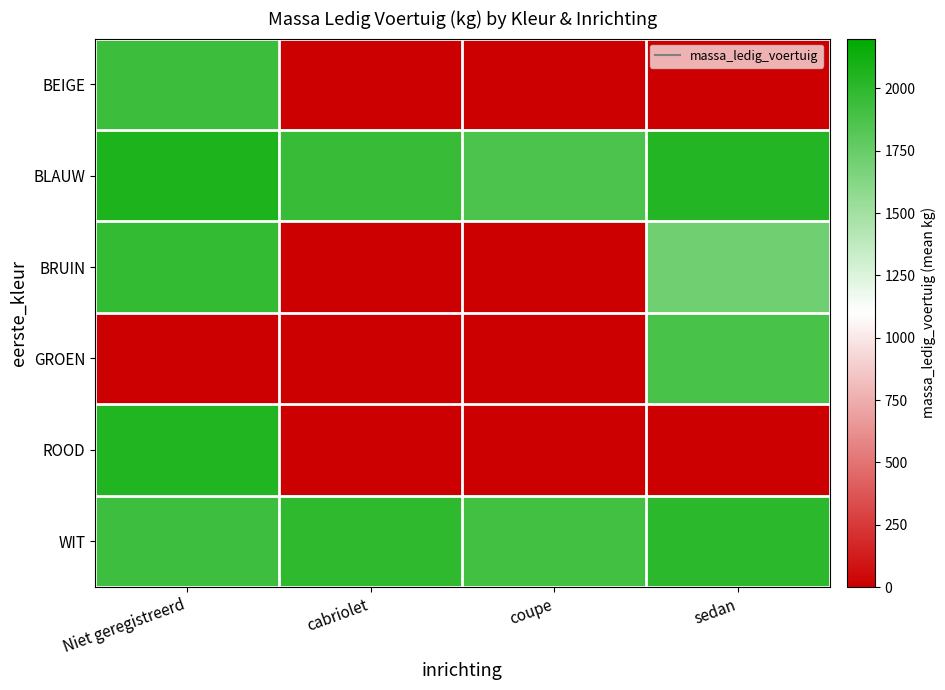

What is the spread (max minus min) of values at coupe?

1914.0